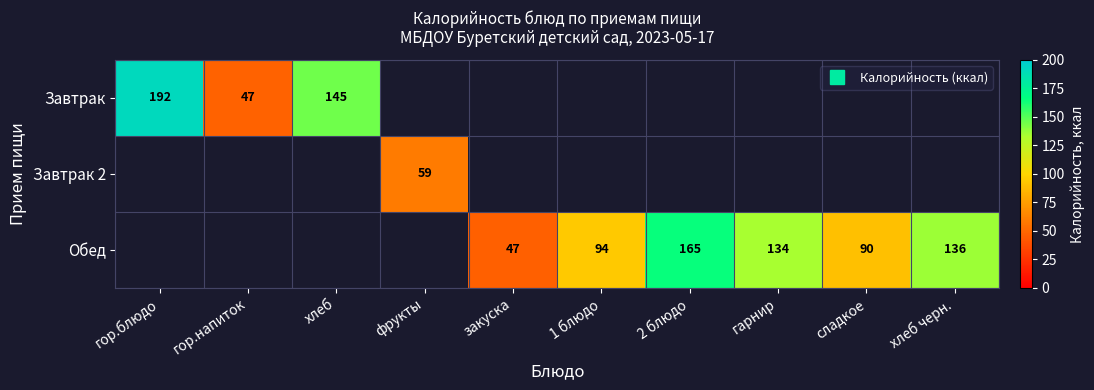

Where is Обед nearest to the value 82?

сладкое